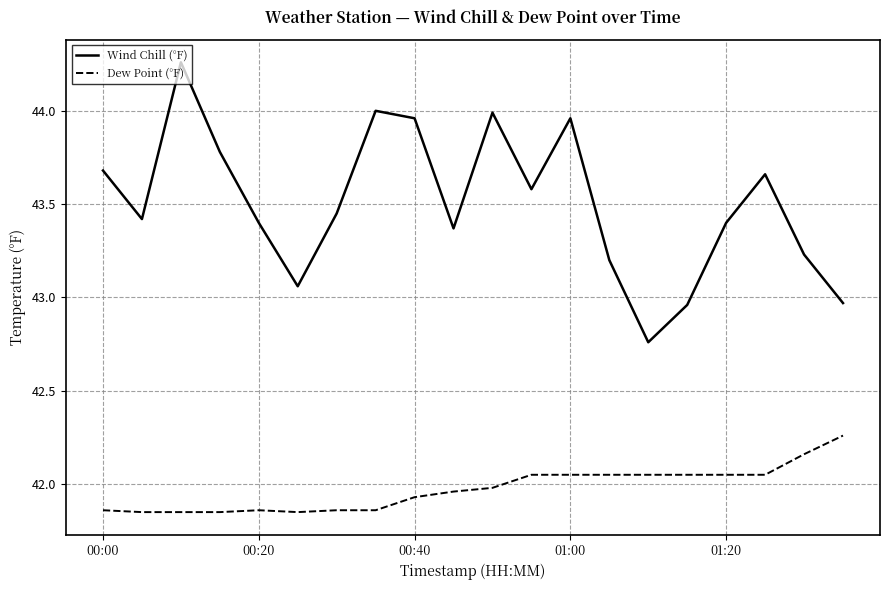

Which series has the largest total across all categories?

Wind Chill (°F)